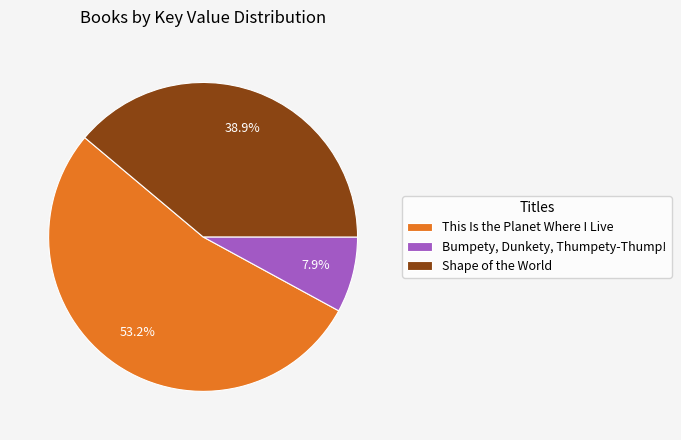

Does any single category account for the majority?

Yes